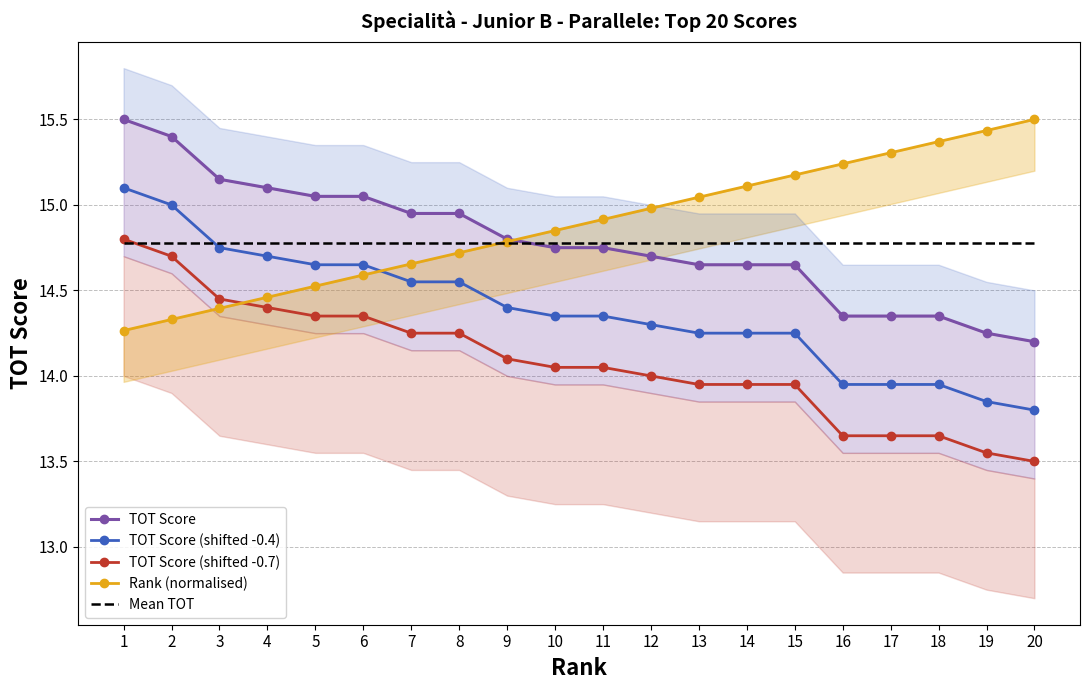

True or false: TOT Score (shifted -0.4) and TOT Score (shifted -0.7) cross at least once.

False